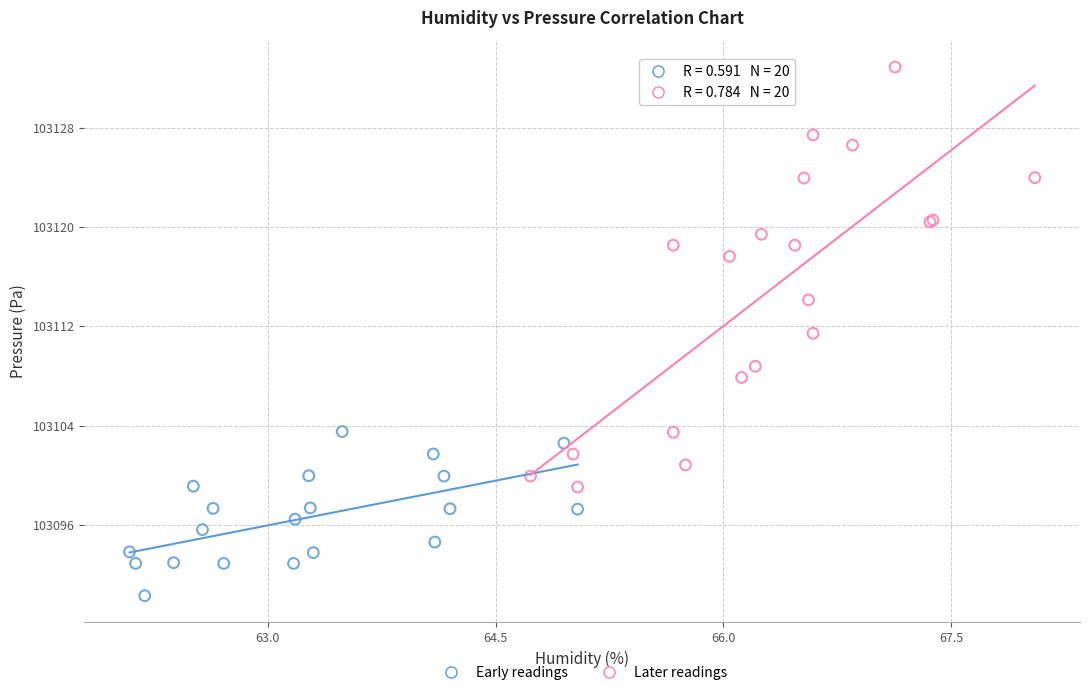

Which series reaches the minimum Y coordinate?

Early readings